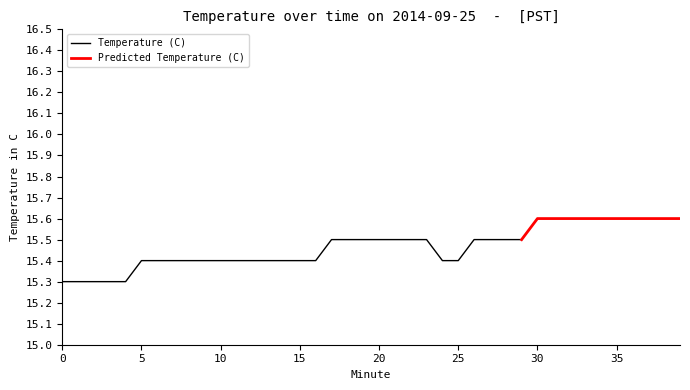

List the labels in order of value, smallest first.

0, 1, 2, 3, 4, 5, 6, 7, 8, 9, 10, 11, 12, 13, 14, 15, 16, 24, 25, 17, 18, 19, 20, 21, 22, 23, 26, 27, 28, 29, 30, 31, 32, 33, 34, 35, 36, 37, 38, 39